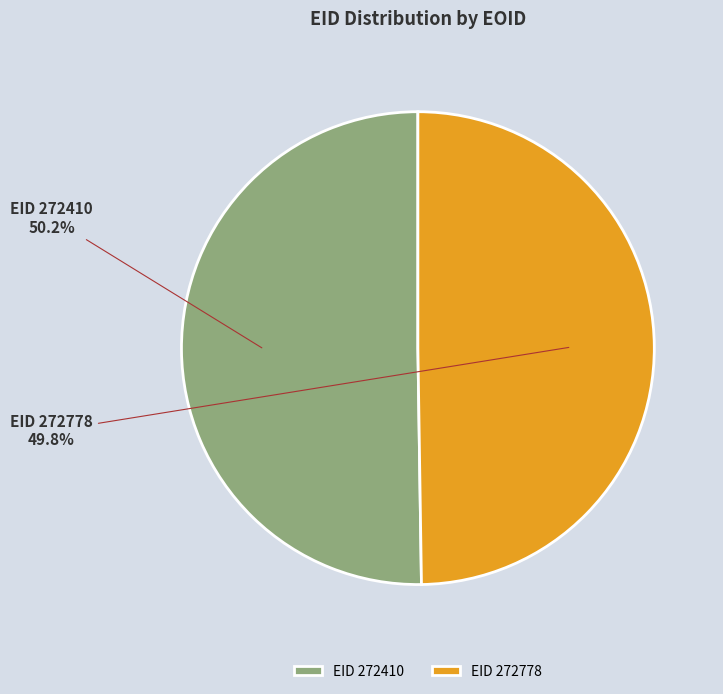

Is there any slice that represents more than half of the pie?

Yes